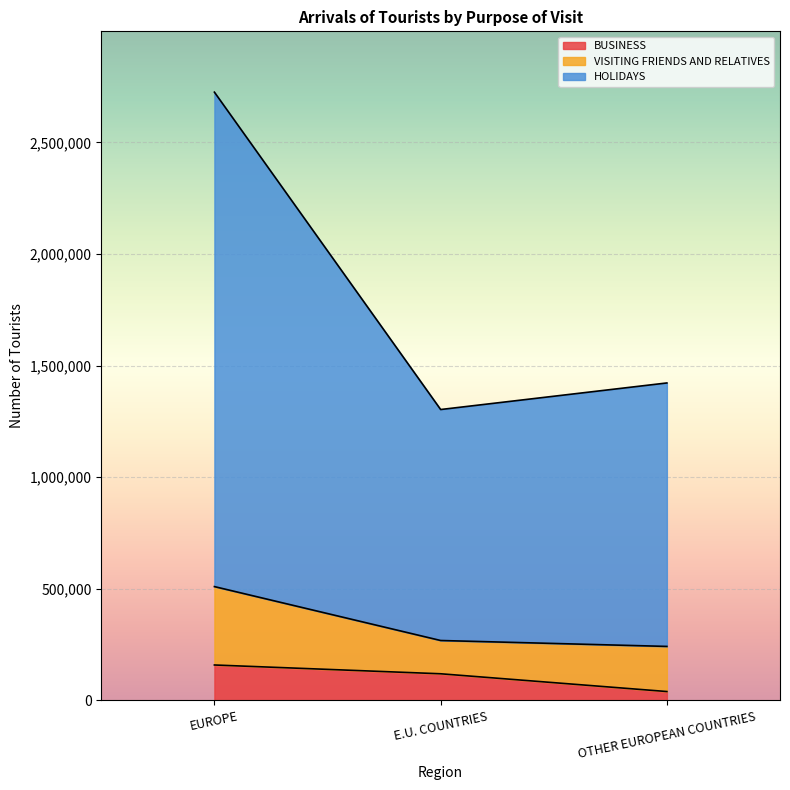

At which category is the sum across all series the highest?

EUROPE